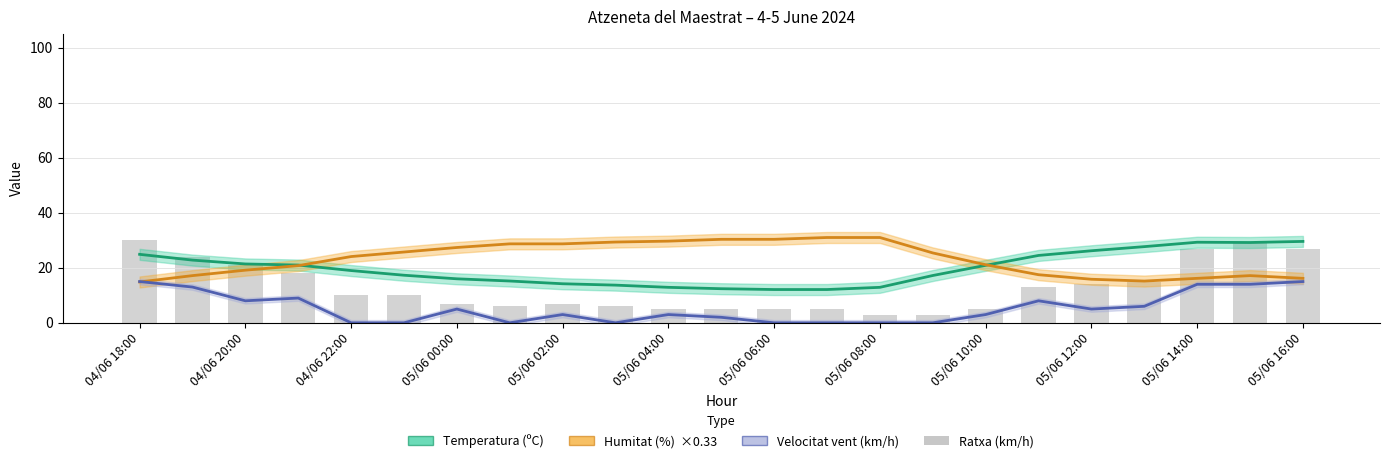

Where does the data first go above 10?

04/06 18:00